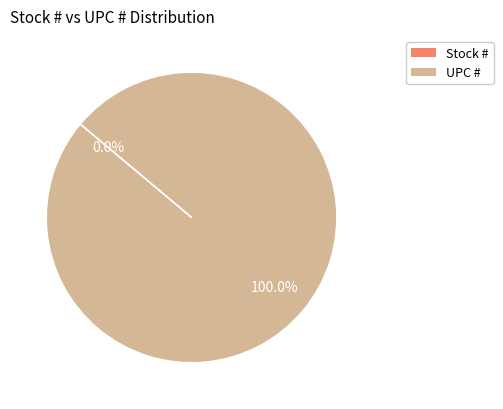

To the nearest percent, what is the difference between the largest and smallest slice percentages?

100%